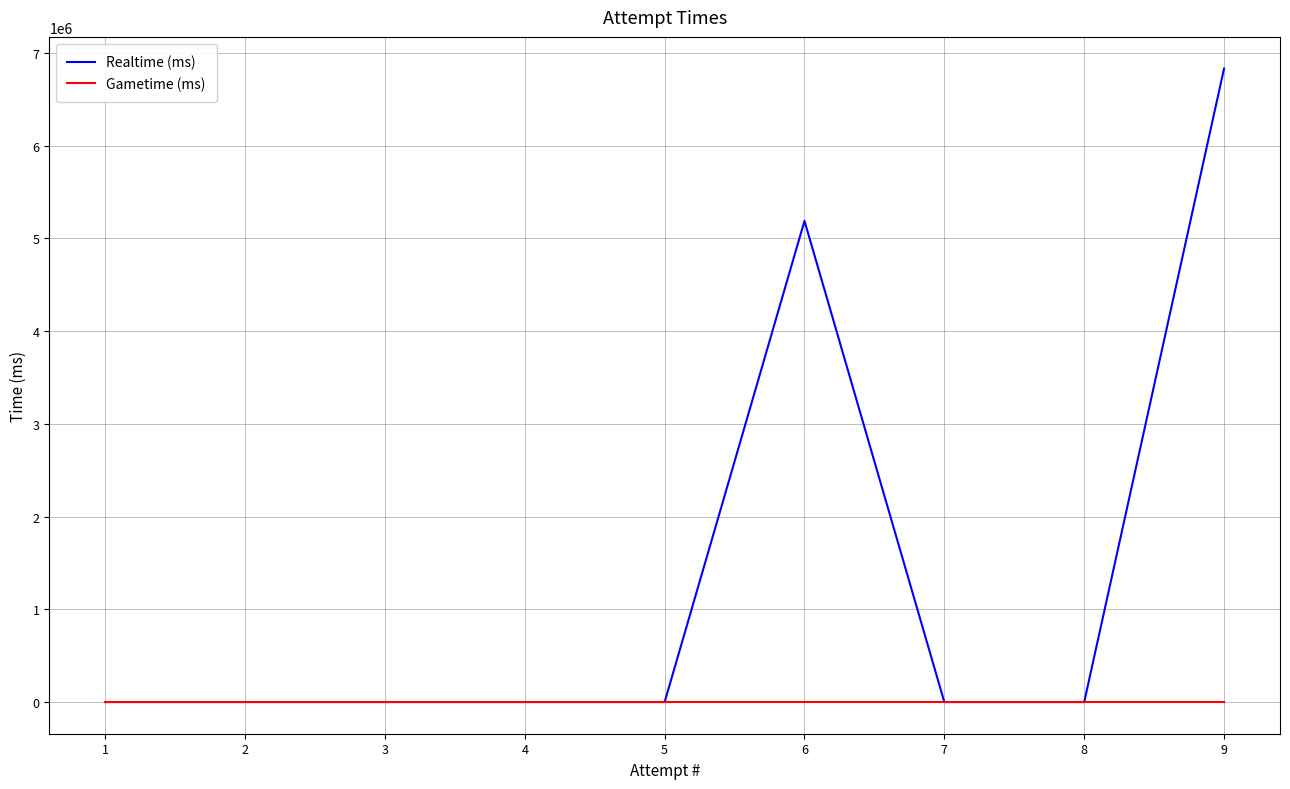

Which category has the lowest value across all series?

8